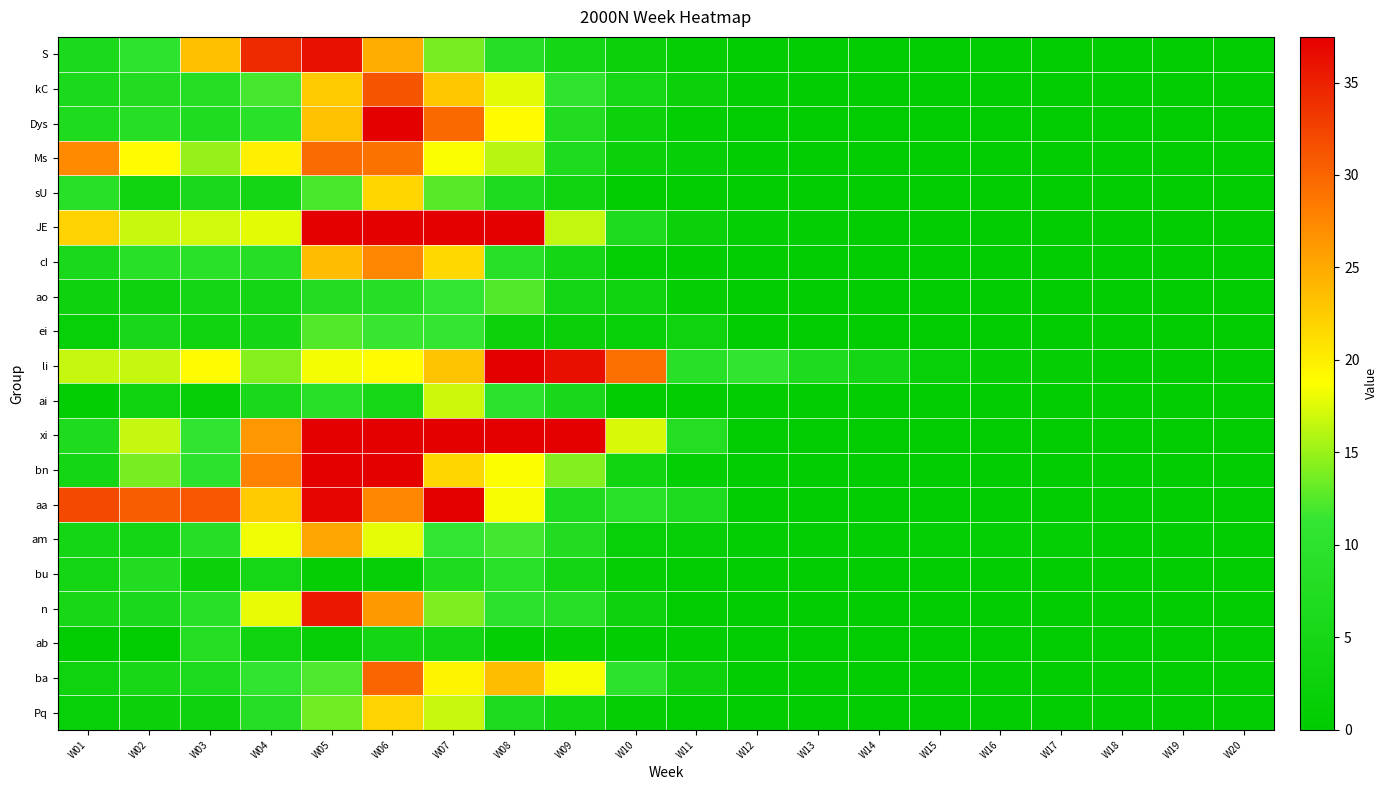

Rank the series by their maximum value, from lowest to highest.

ab, bu, ao, ei, ai, sU, Pq, am, cI, Ms, ba, kC, n, S, li, Dys, aa, bn, xi, JE